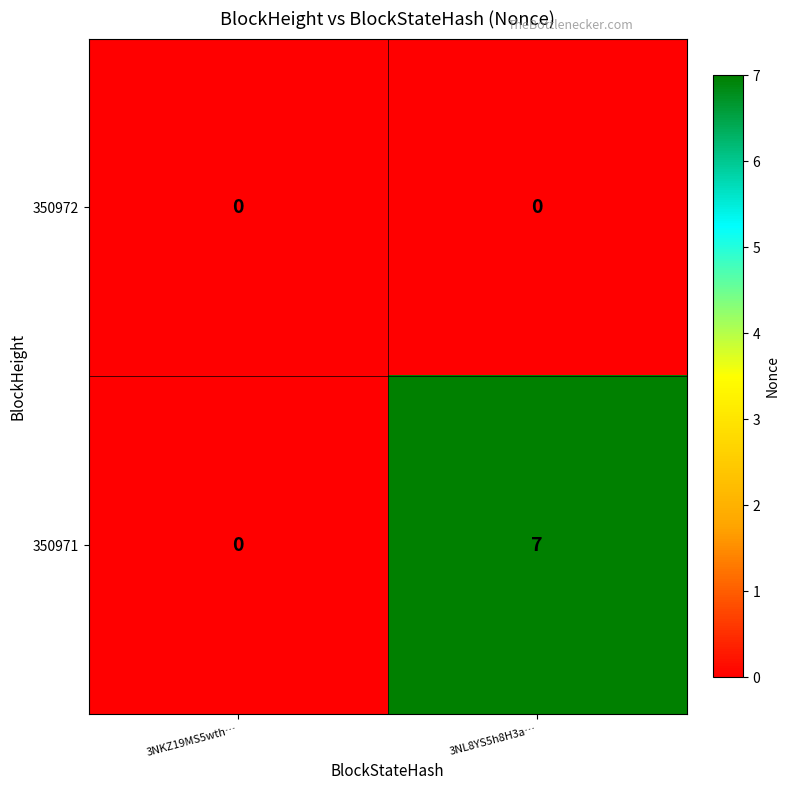

What is the approximate value of 350971 at 3NL8YS5h8H3a…?

7